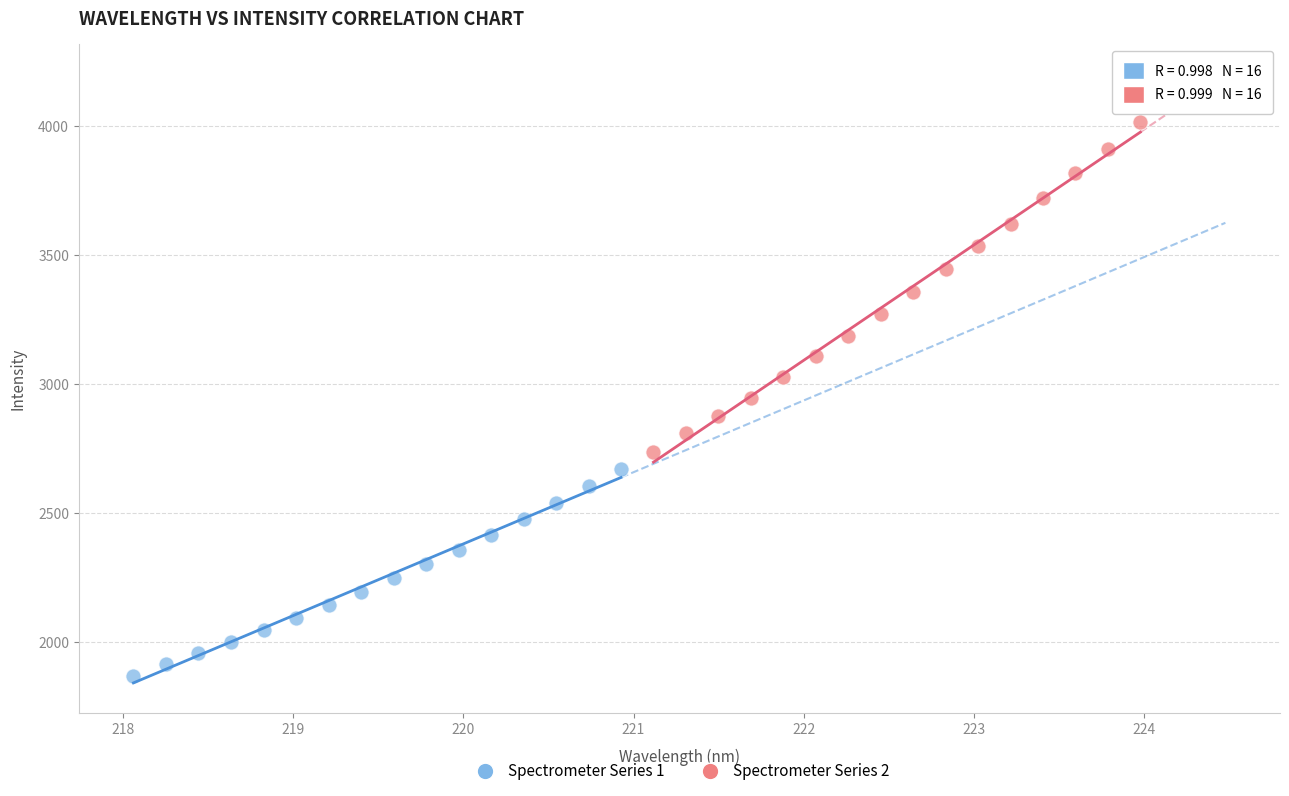

Which series reaches the maximum Y coordinate?

Spectrometer Series 2